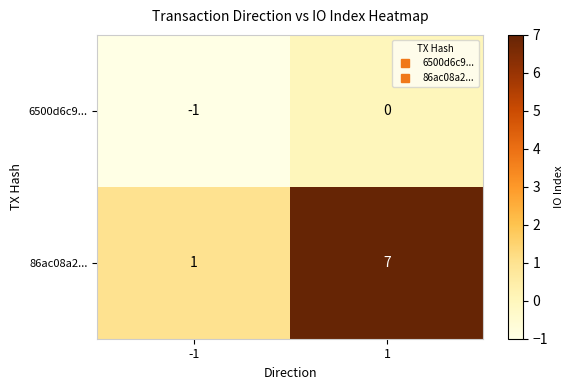

How many values in the 86ac08a2... series are below 7?

1